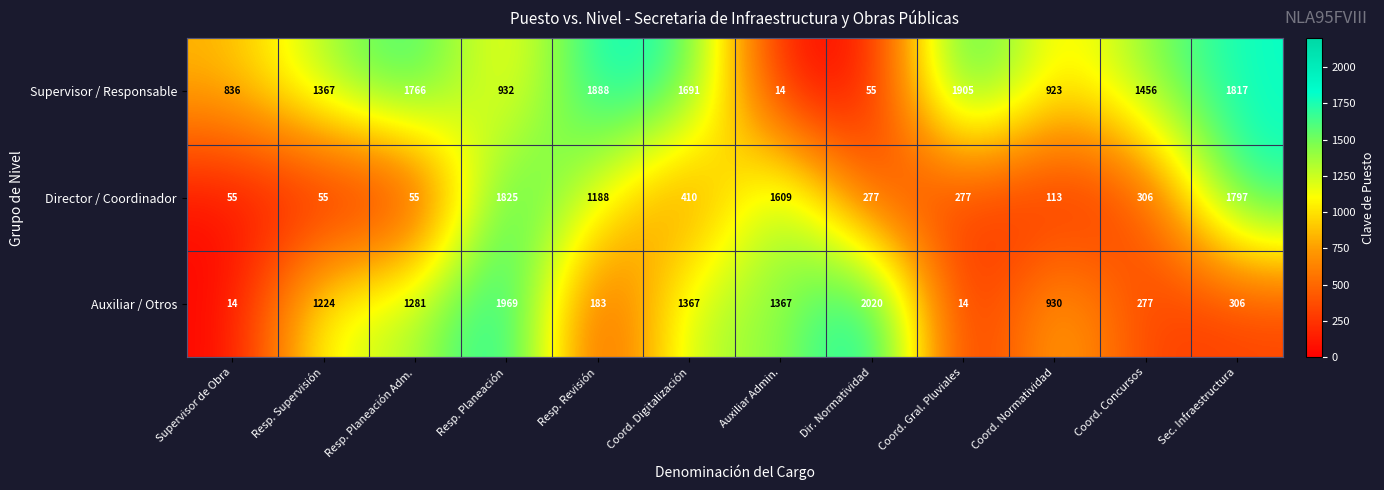

Rank the series at Sec. Infraestructura from highest to lowest value.

Supervisor / Responsable, Director / Coordinador, Auxiliar / Otros